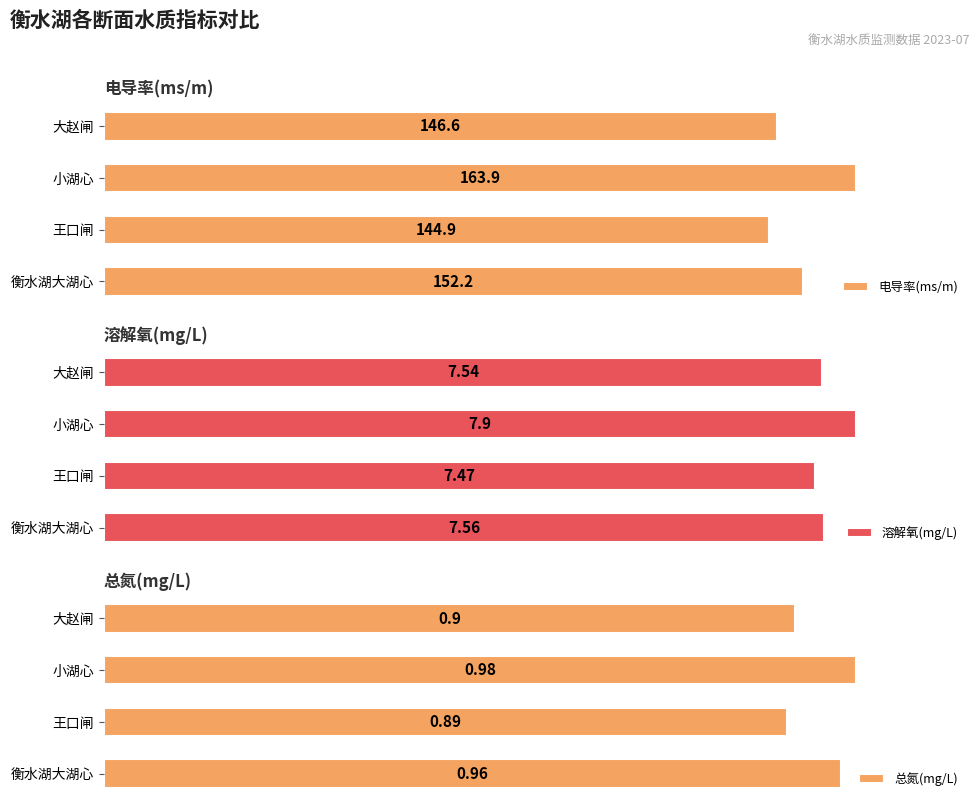

Reading left to right, transcribe all the data shown in this chart.

电导率(ms/m): 152.2	144.9	163.9	146.6
溶解氧(mg/L): 7.6	7.5	7.9	7.5
总氮(mg/L): 1.0	0.9	1.0	0.9